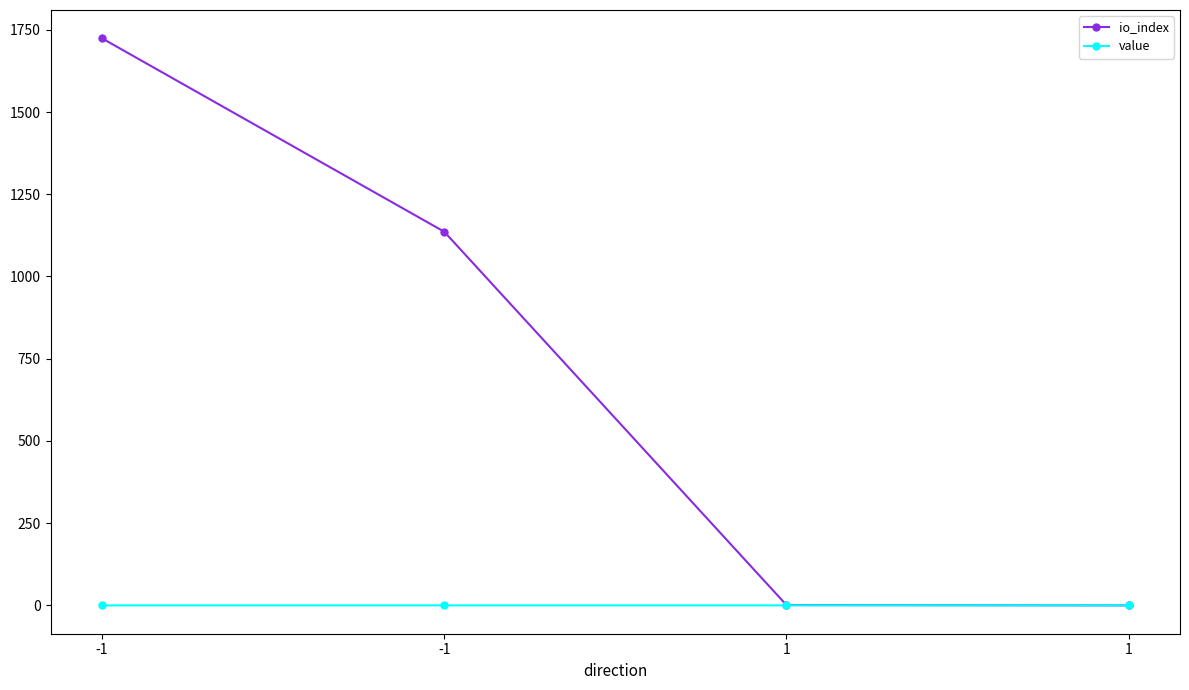

What is the total value across all series at 1?

1.0